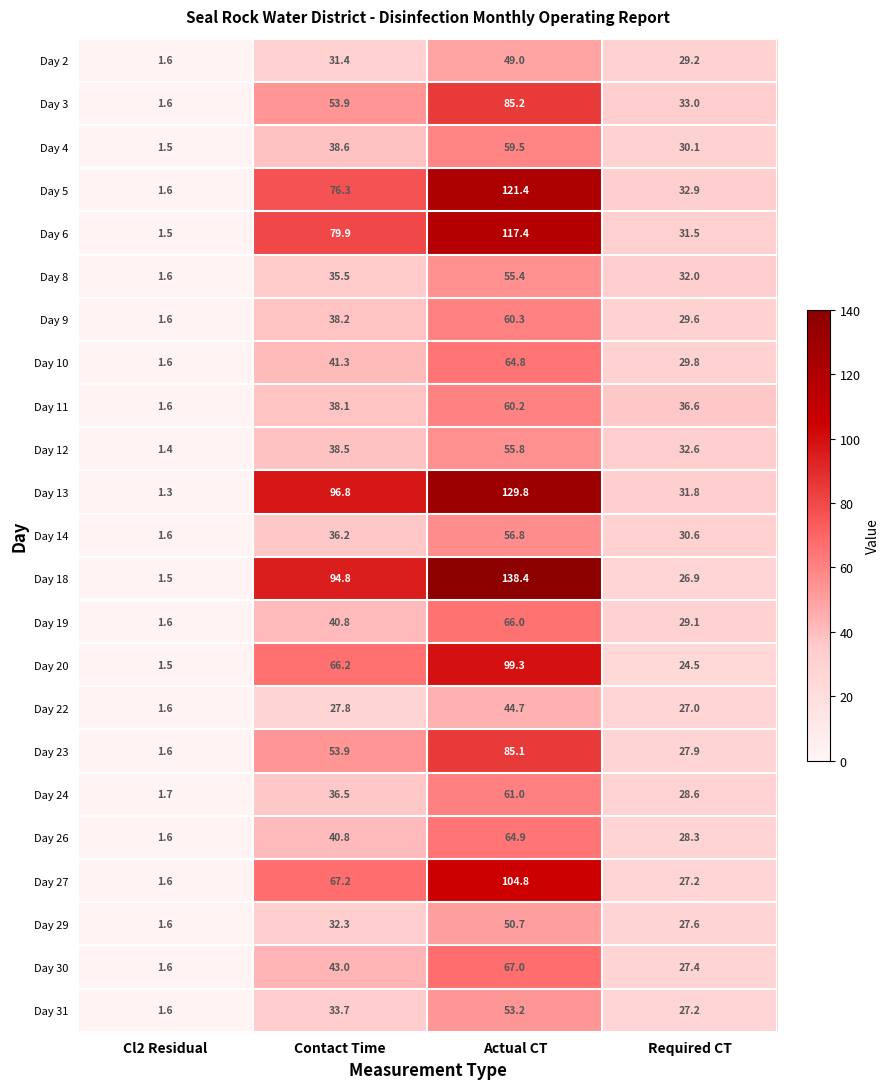

What is the average value of the Day 20 series?

47.9